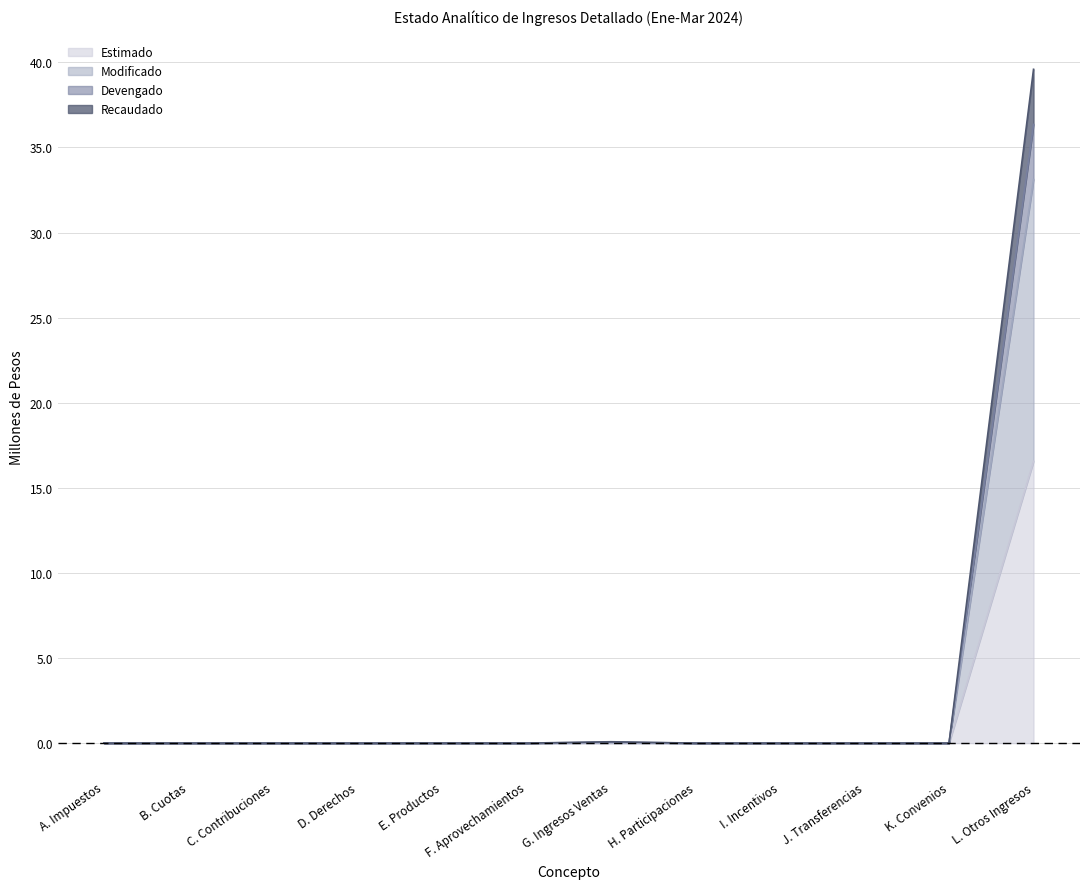

At which category is the sum across all series the highest?

L. Otros Ingresos